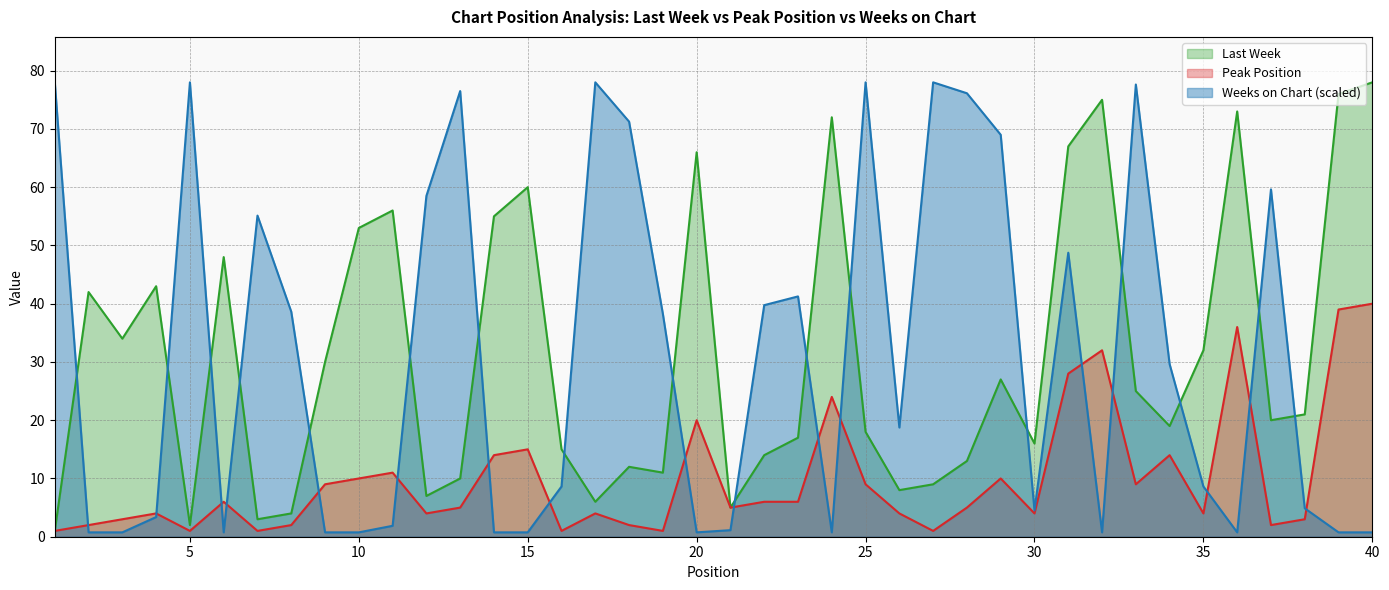

What is the value of the Peak Position point at the 5th from the left?

1.0